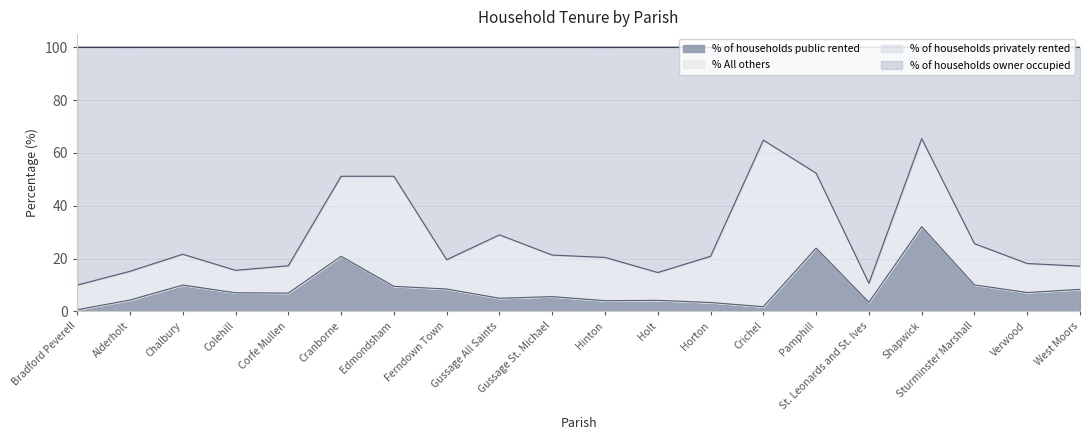

Is it true that % of households public rented equals 6.4 at Cranborne?

False